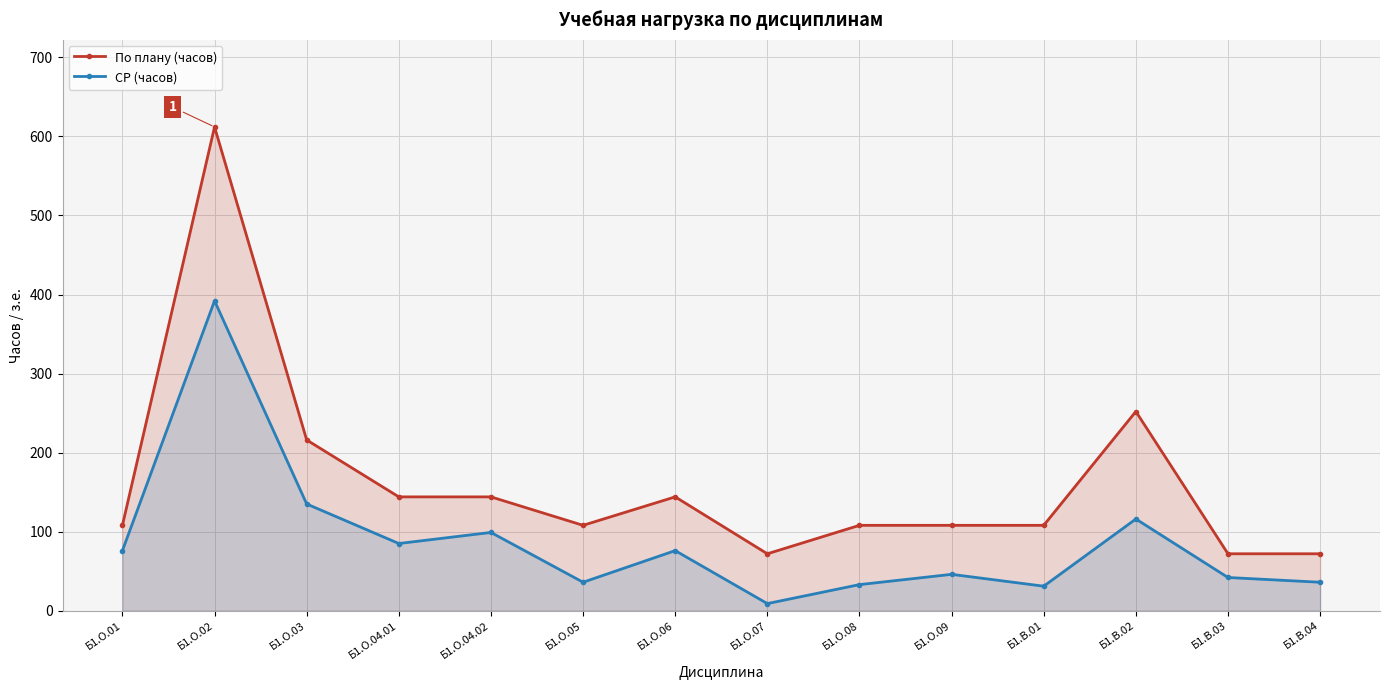

At which category is the sum across all series the highest?

Б1.О.02